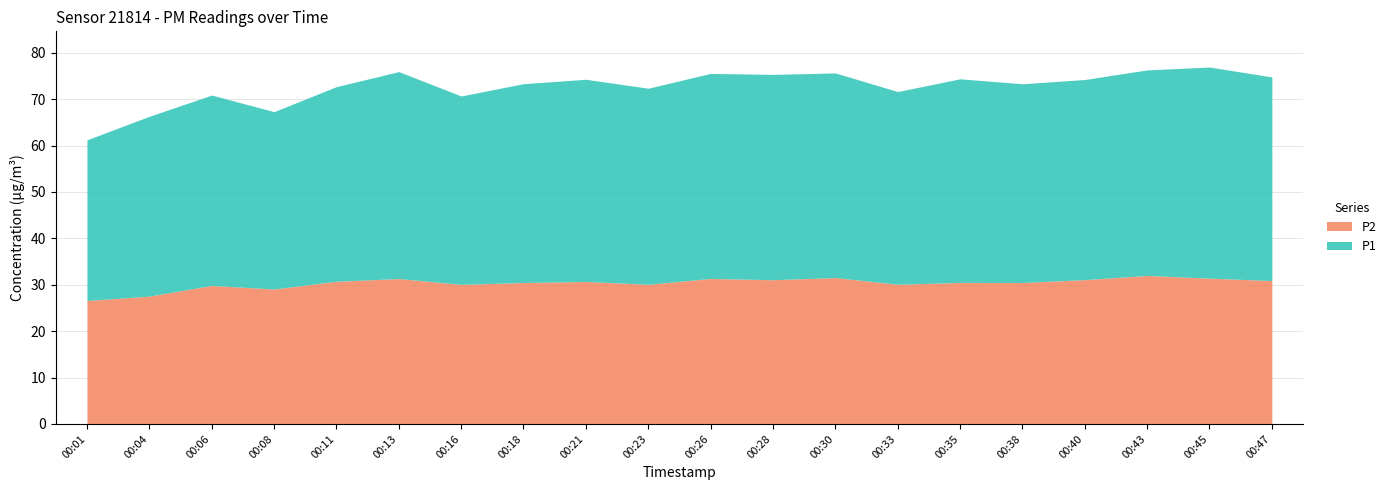

The value of P1 at 00:01 is 34.6. True or false?

True